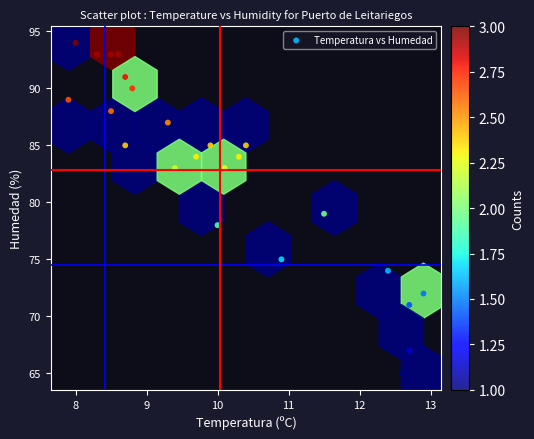

What is the range of Y values (max minus min)?

29